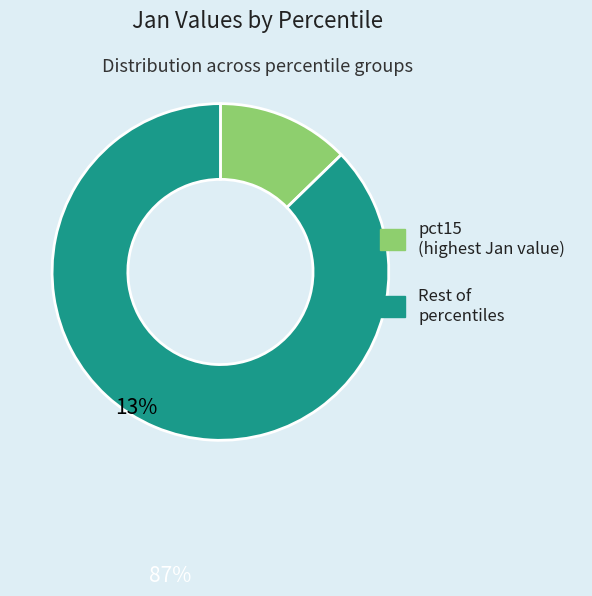

Is there a majority slice in this chart?

Yes